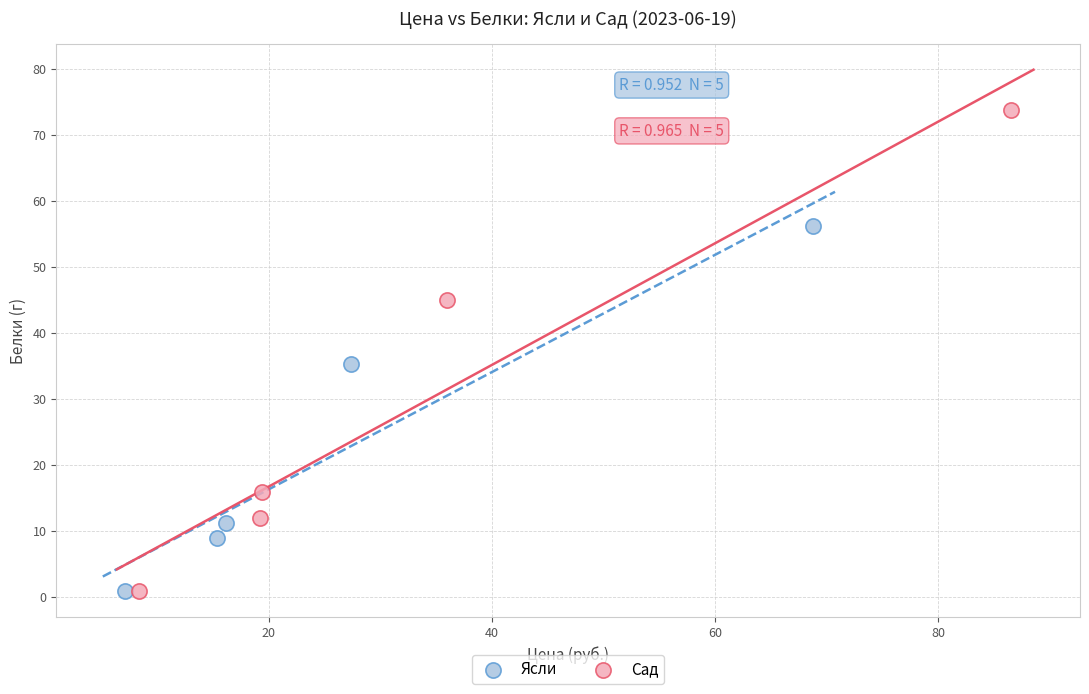

Which series contains the highest Y value?

Сад